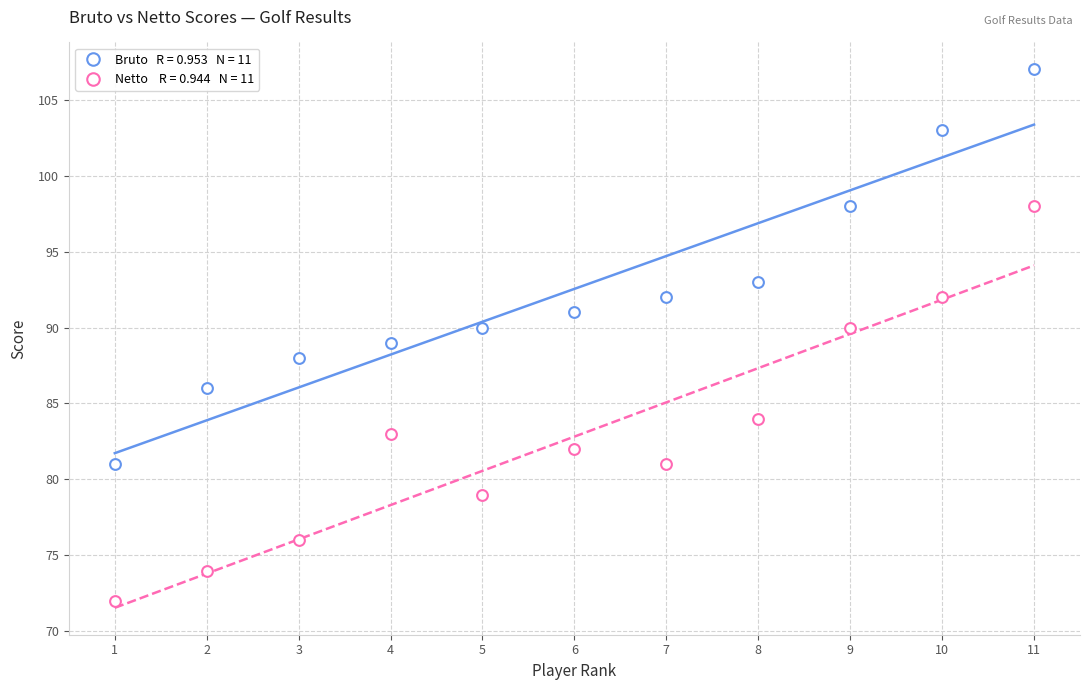

How many data points are displayed?

22